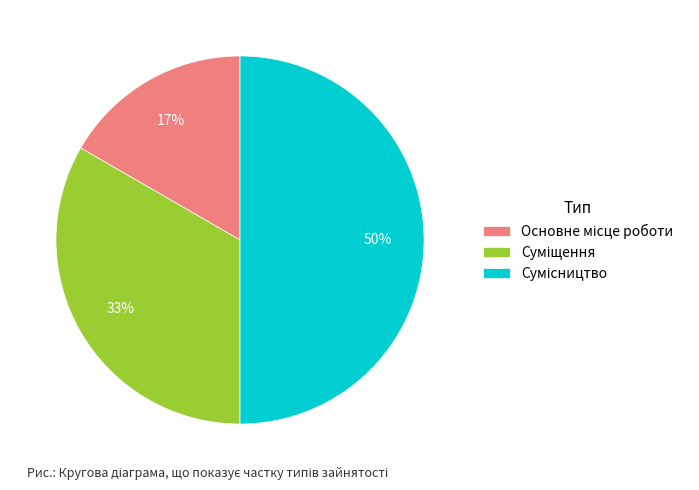

To the nearest percent, what is the difference between the largest and smallest slice percentages?

33%